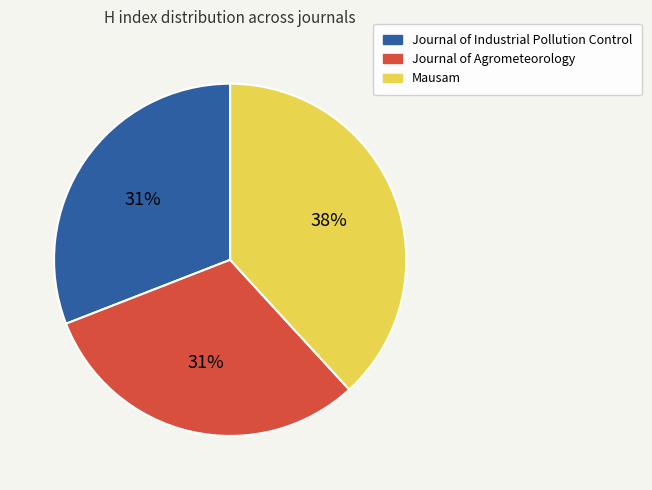

Is there any slice that represents more than half of the pie?

No